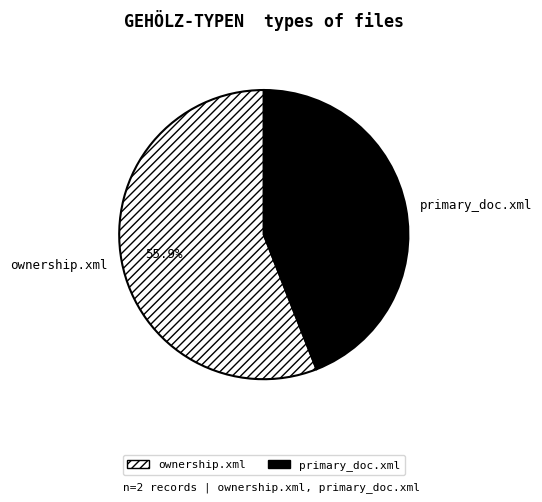

Which category has the smallest portion of the pie?

primary_doc.xml